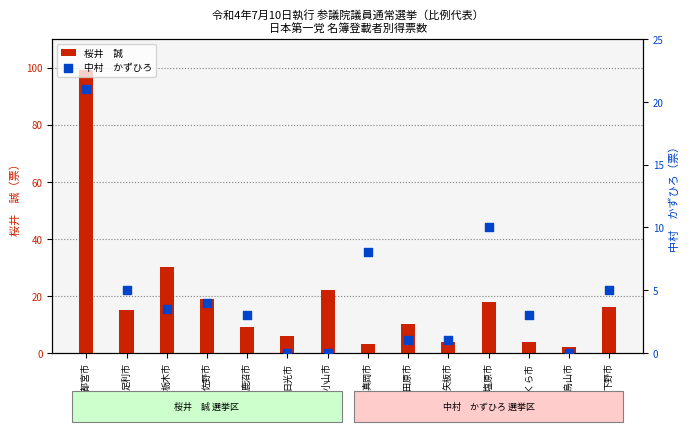

At which category is the sum across all series the highest?

宇都宮市